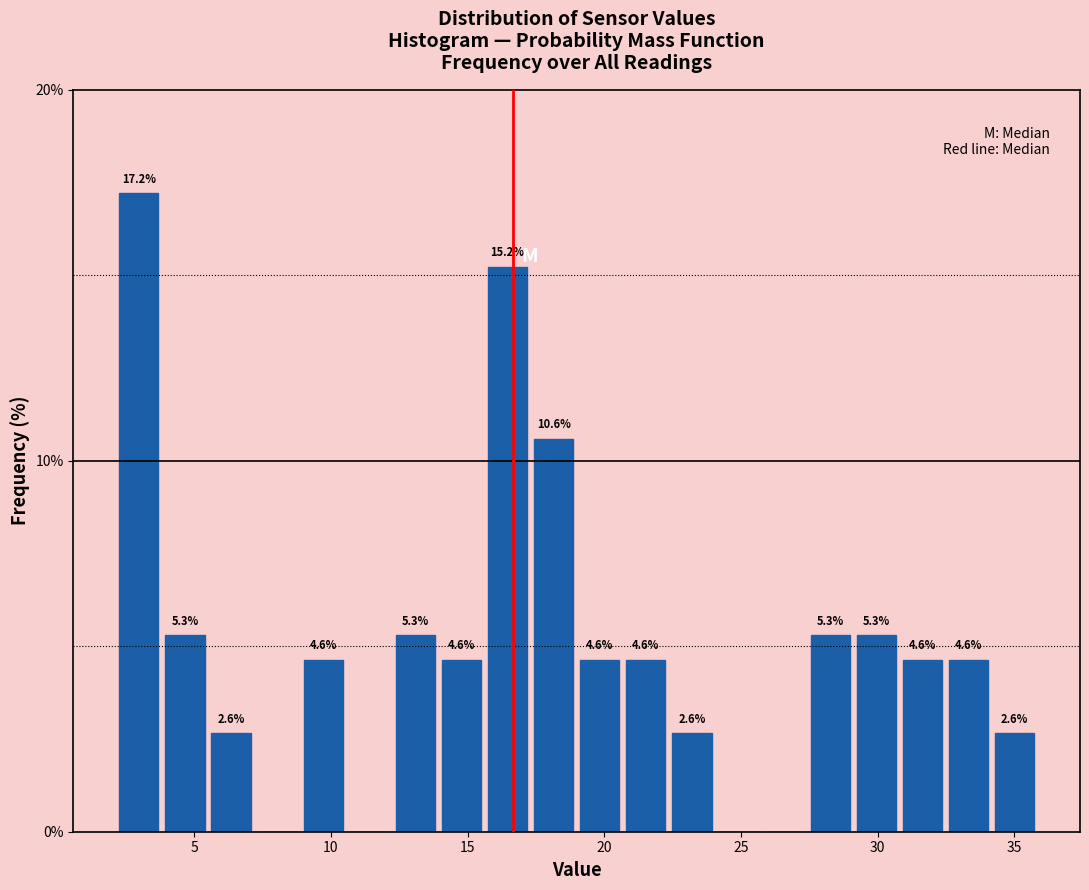

Around what value on the x-axis is the tallest bar? Give the approximate position of its centre, as read against the axis.

3.0